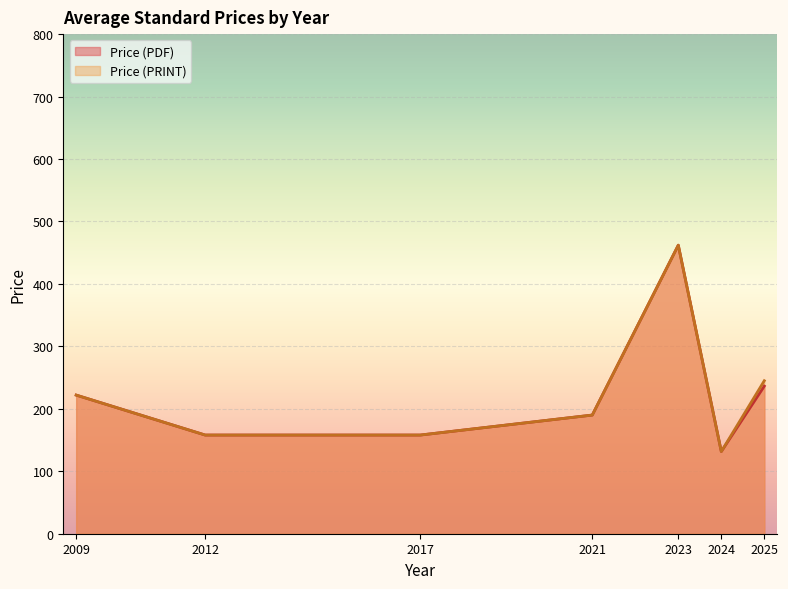

At which label does Price (PDF) reach its minimum?

2024